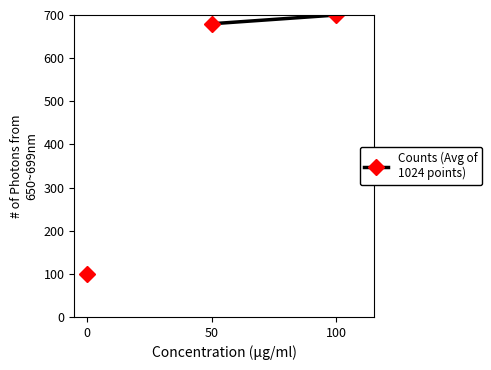

How many values exceed 679?

2